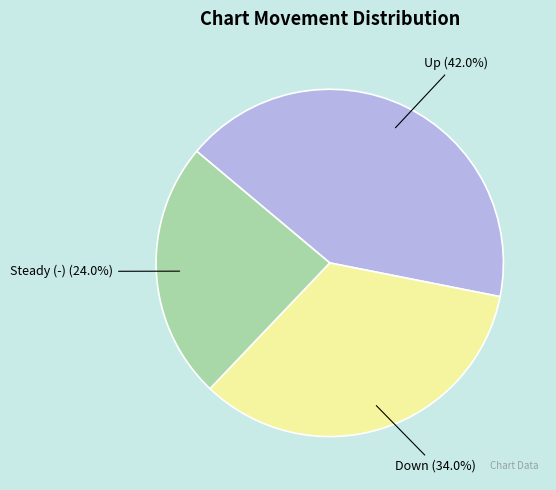

To the nearest percent, what is the average slice percentage?

33%